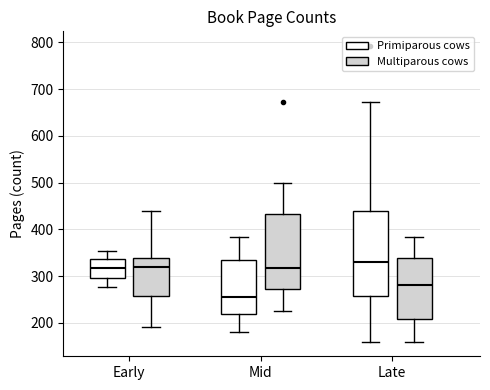

Which box has the lowest median line?

Mid (Primiparous cows)